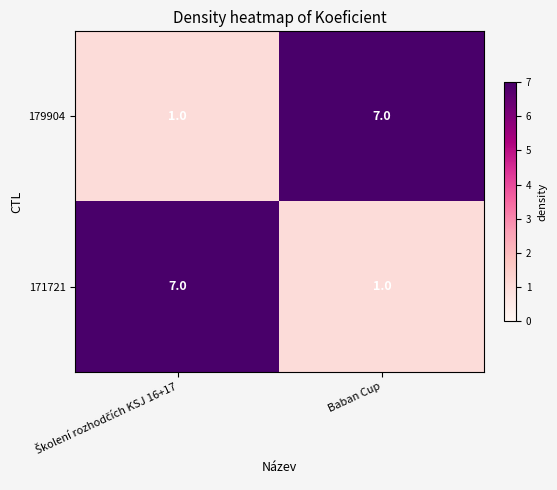

What is the average value of the 171721 series?

4